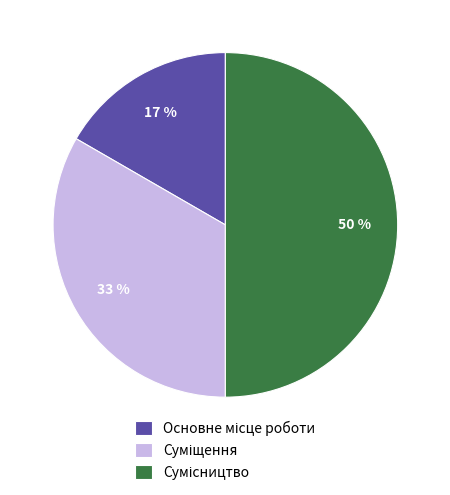

To the nearest percent, what is the difference between the largest and smallest slice percentages?

33%